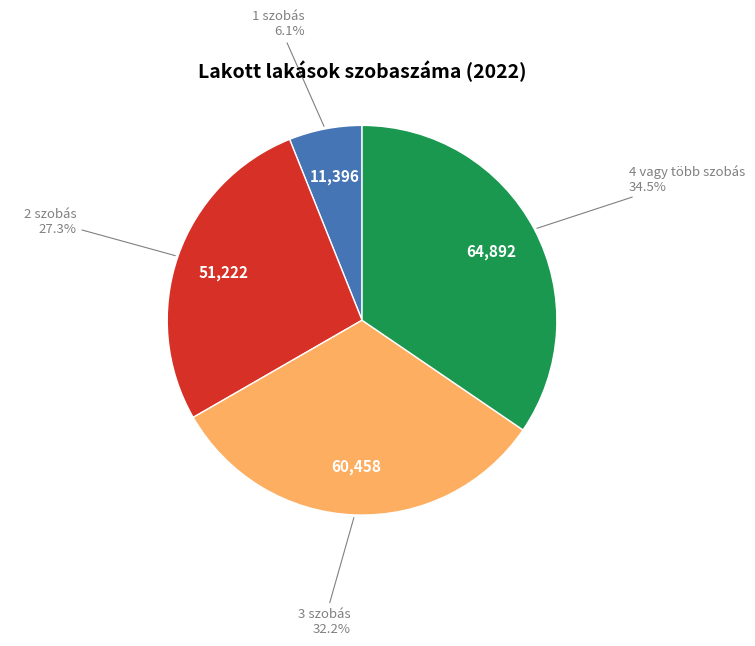

True or false: 1 szobás accounts for 6% of the total.

True